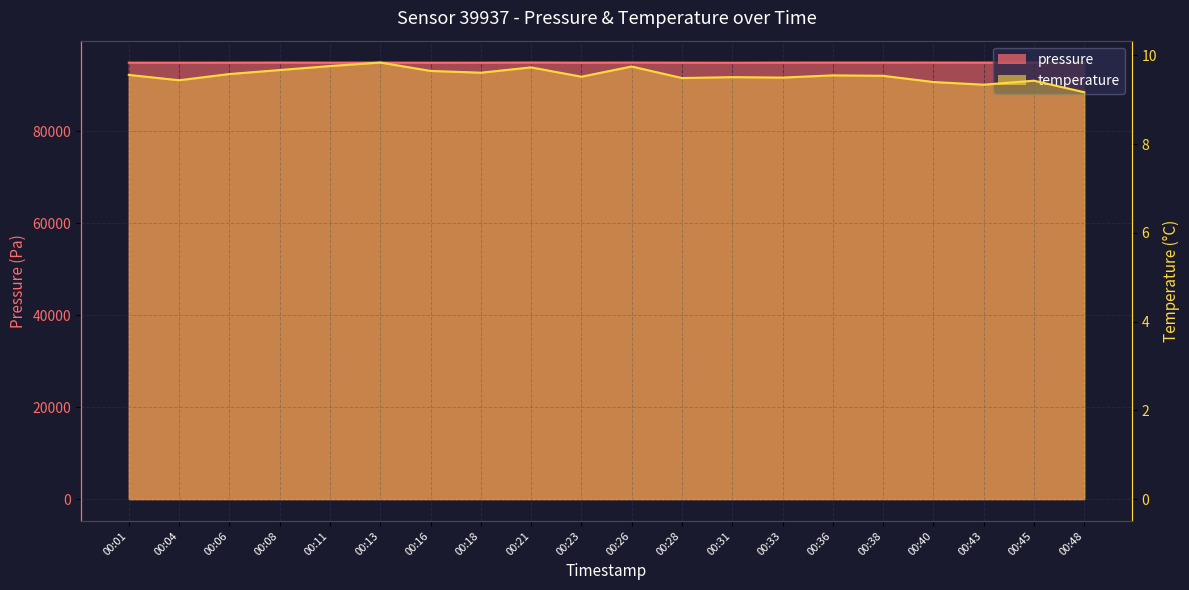

What is the difference between the highest and lowest values at 00:45?

94895.8